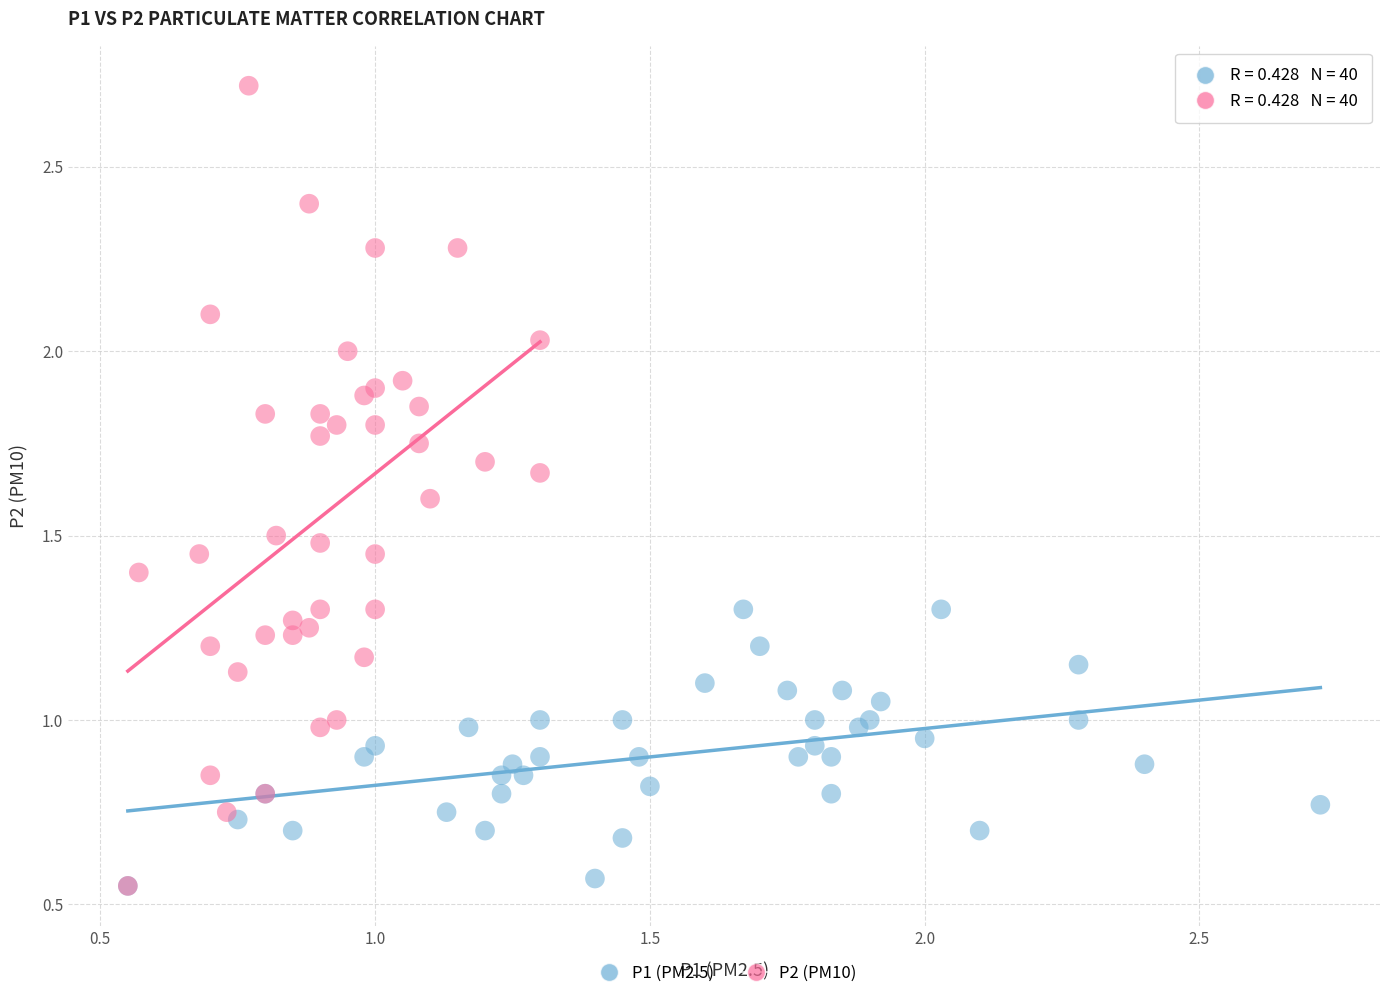

Which series reaches the maximum Y coordinate?

P2 (PM10)